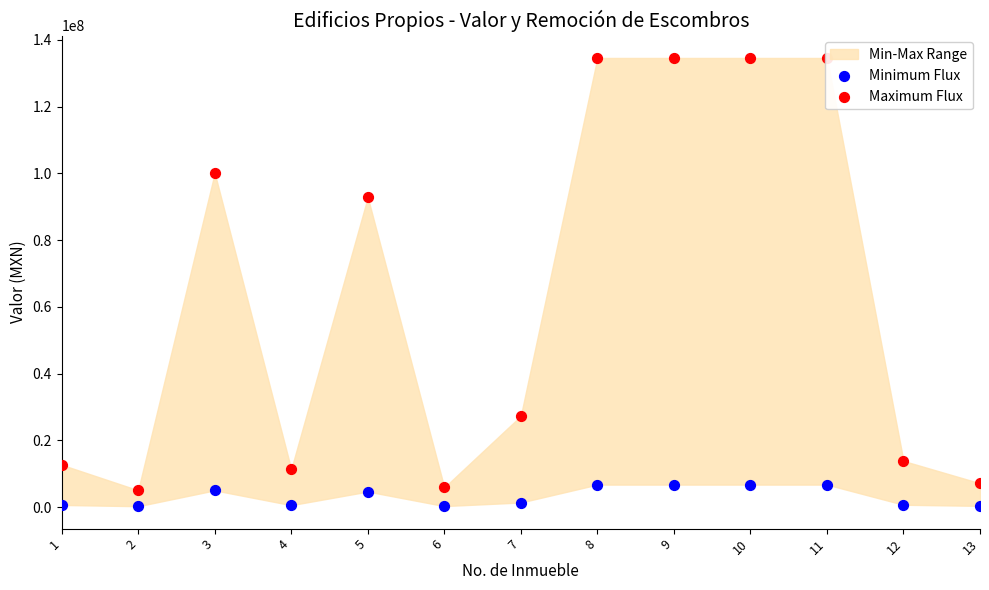

Which series has the largest Y range (max minus min)?

Maximum Flux